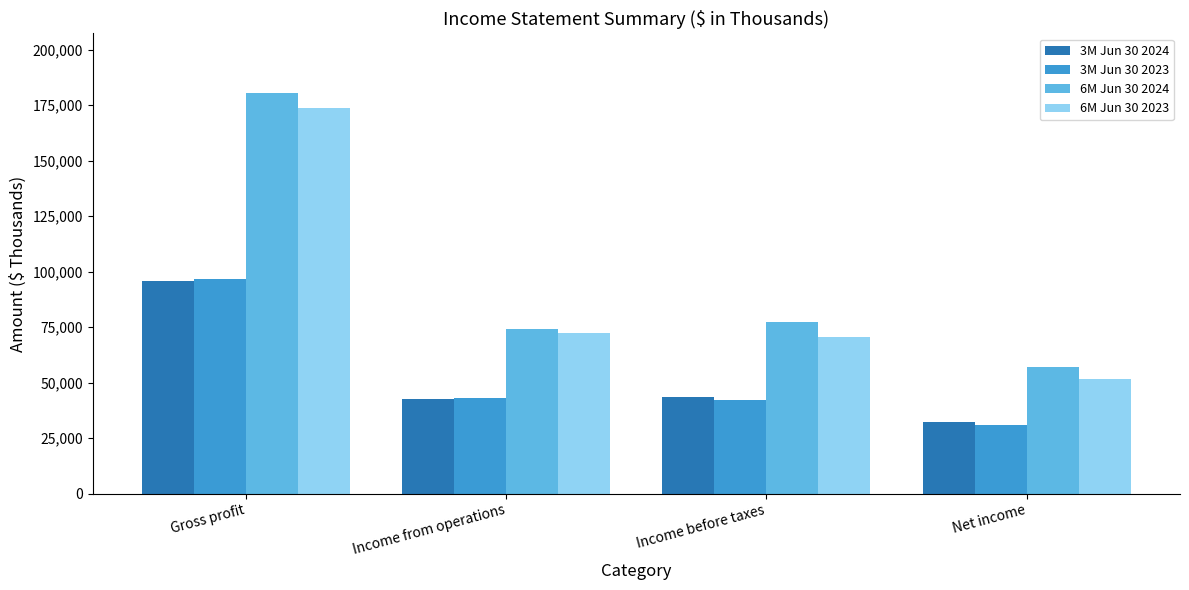

How many bars are there in total?

16